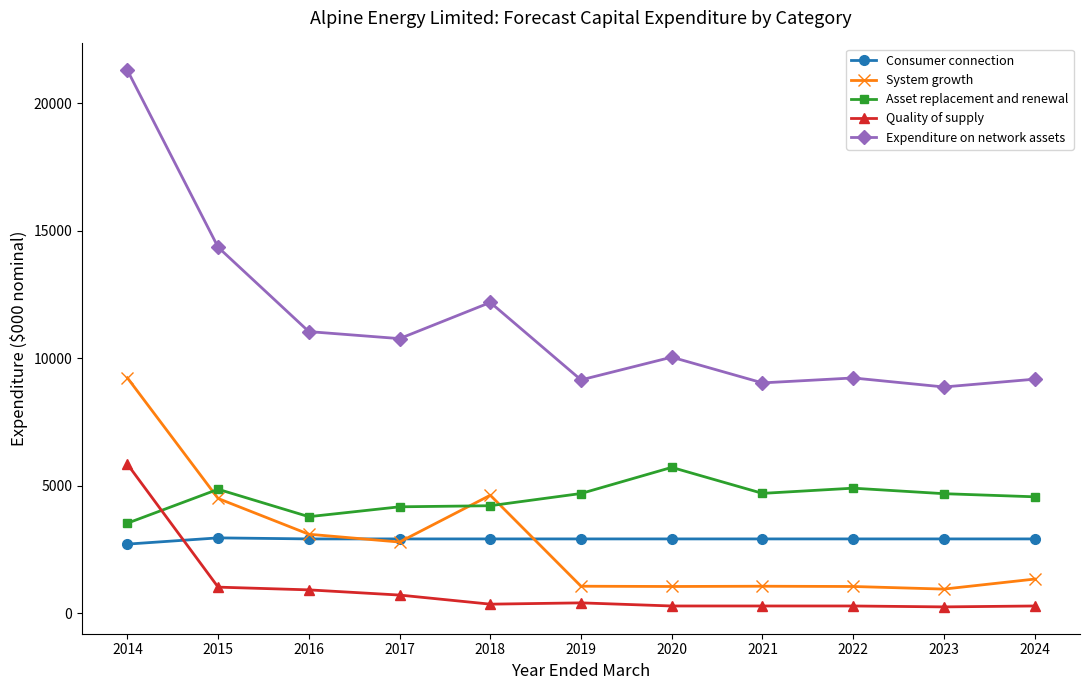

What is the total value across all series at 2015?

27662.4